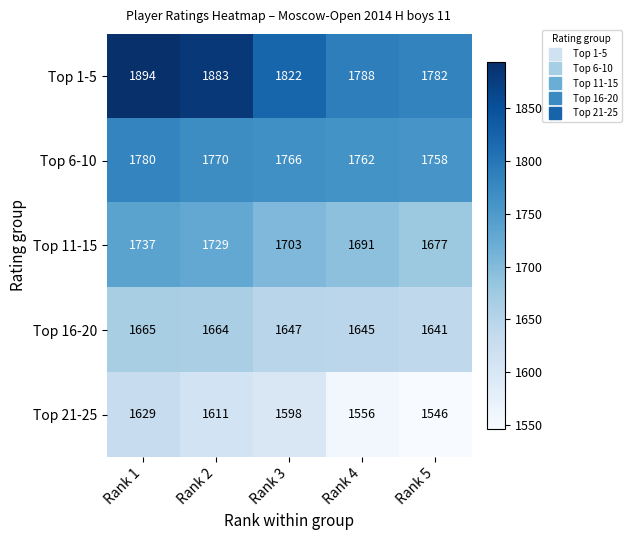

Which series has the largest total across all categories?

Top 1-5